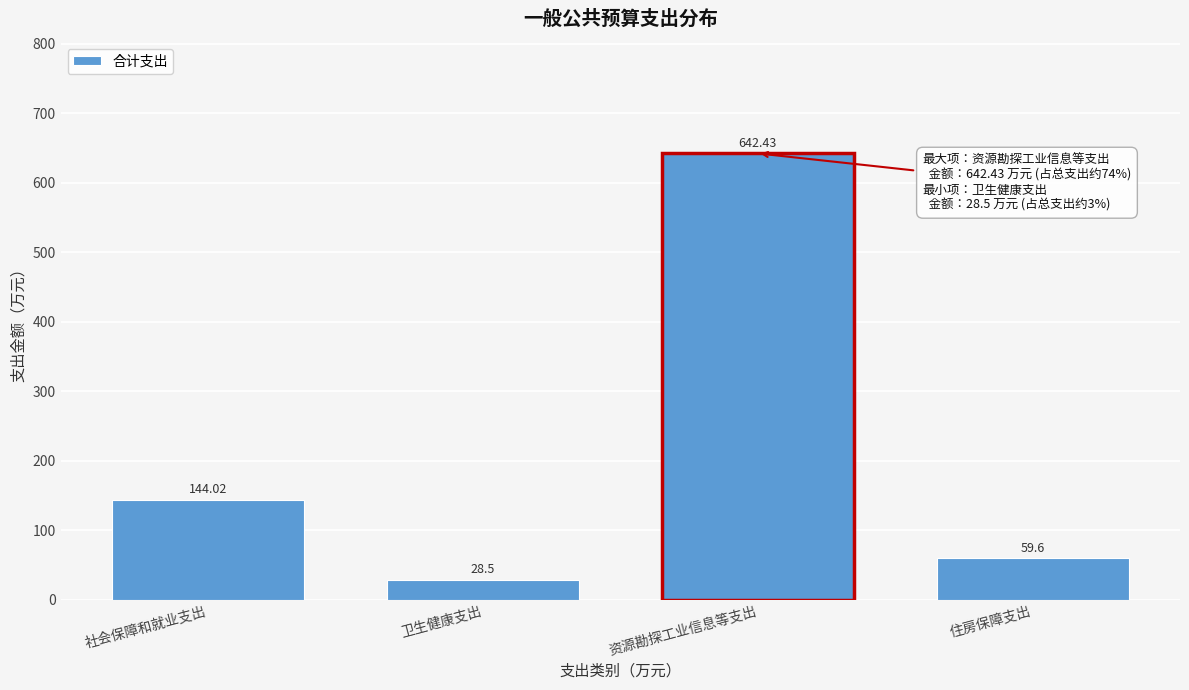

Where does the data first go above 144?

社会保障和就业支出